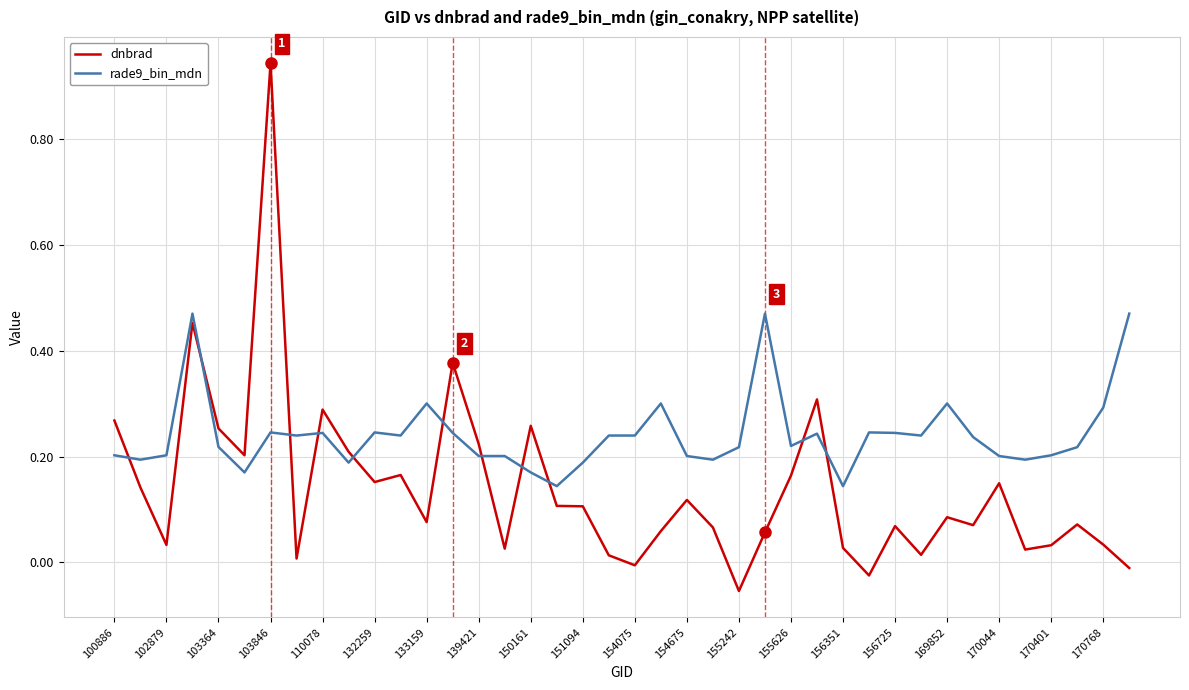

Which series has the widest spread of values?

dnbrad